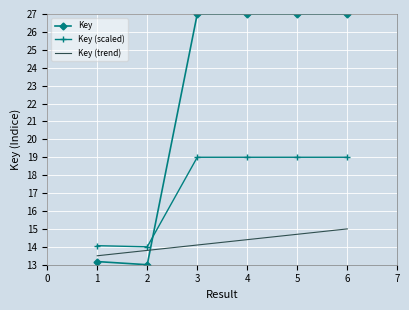

What is the total value across all series at 1?

40.7